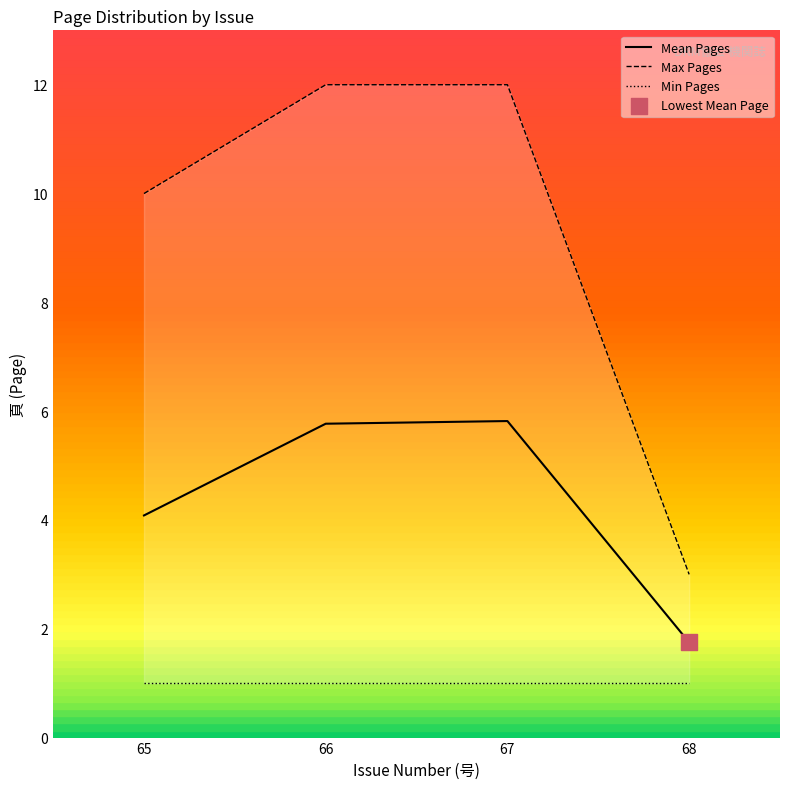

At how many categories does at least one series exceed 2?

4